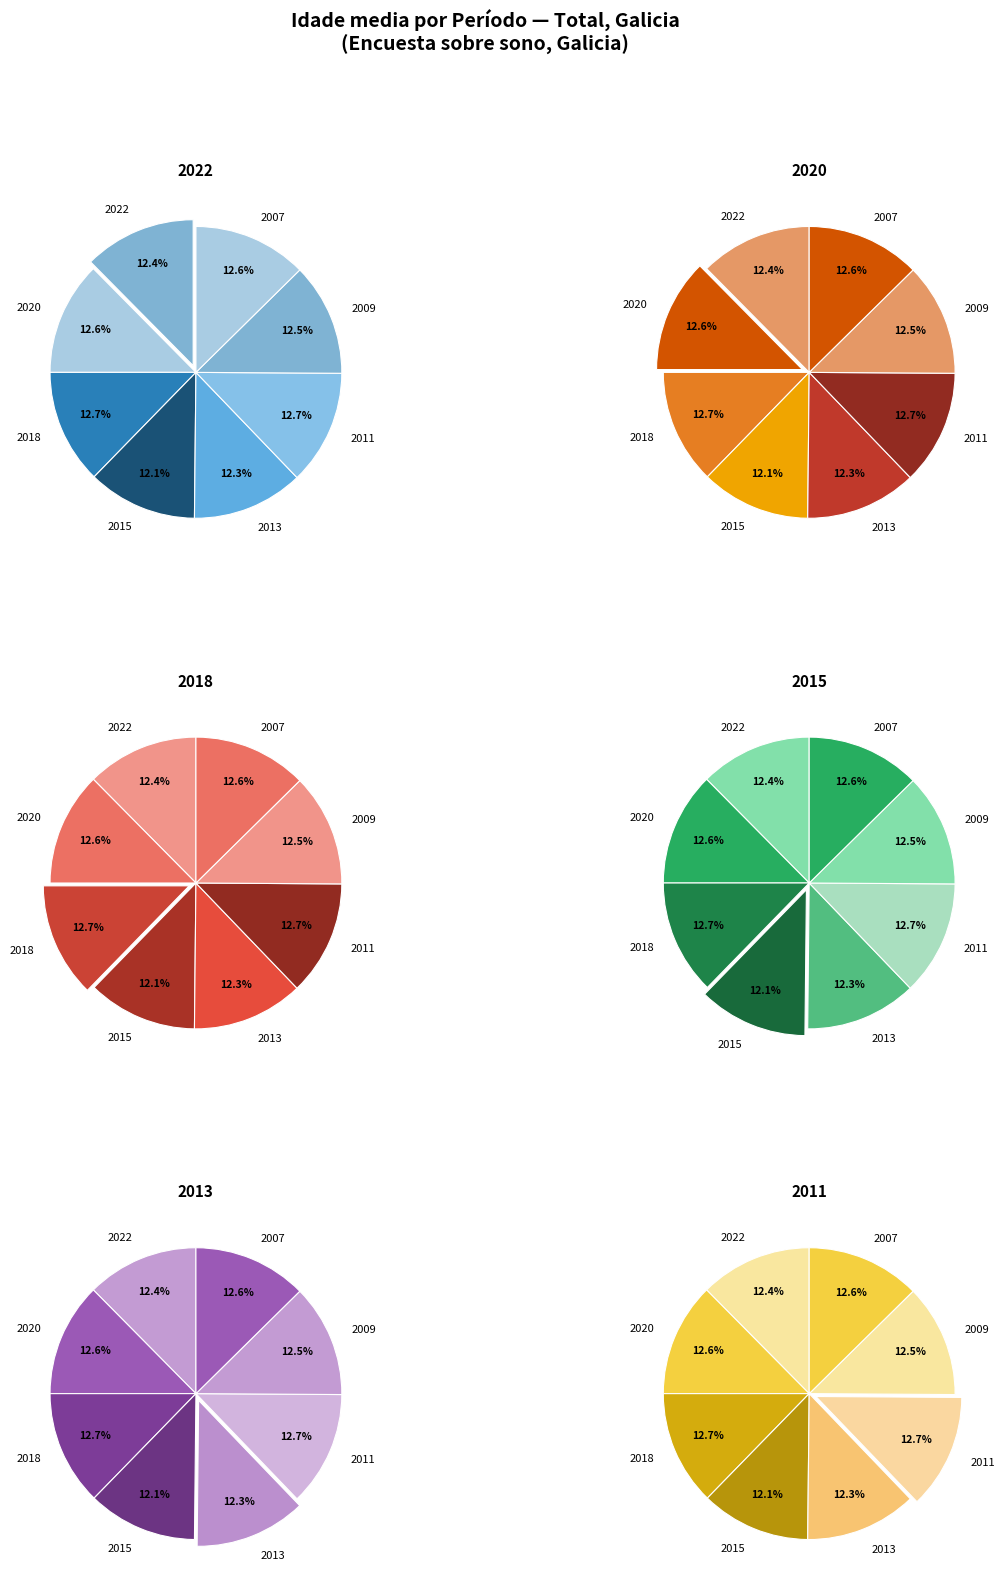

What percentage is NOT represented by 2009?

87.5%